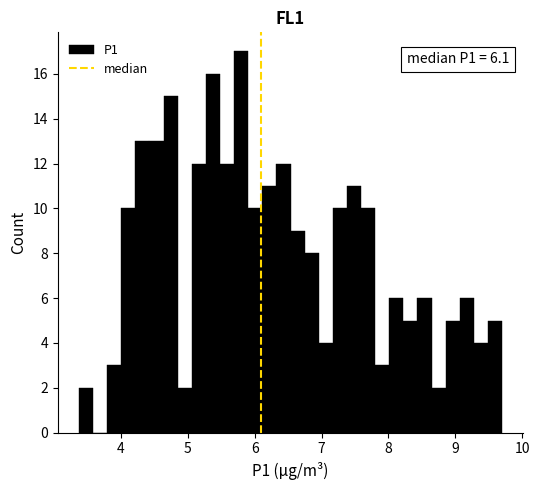

Around what value on the x-axis is the tallest bar? Give the approximate position of its centre, as read against the axis.

5.8